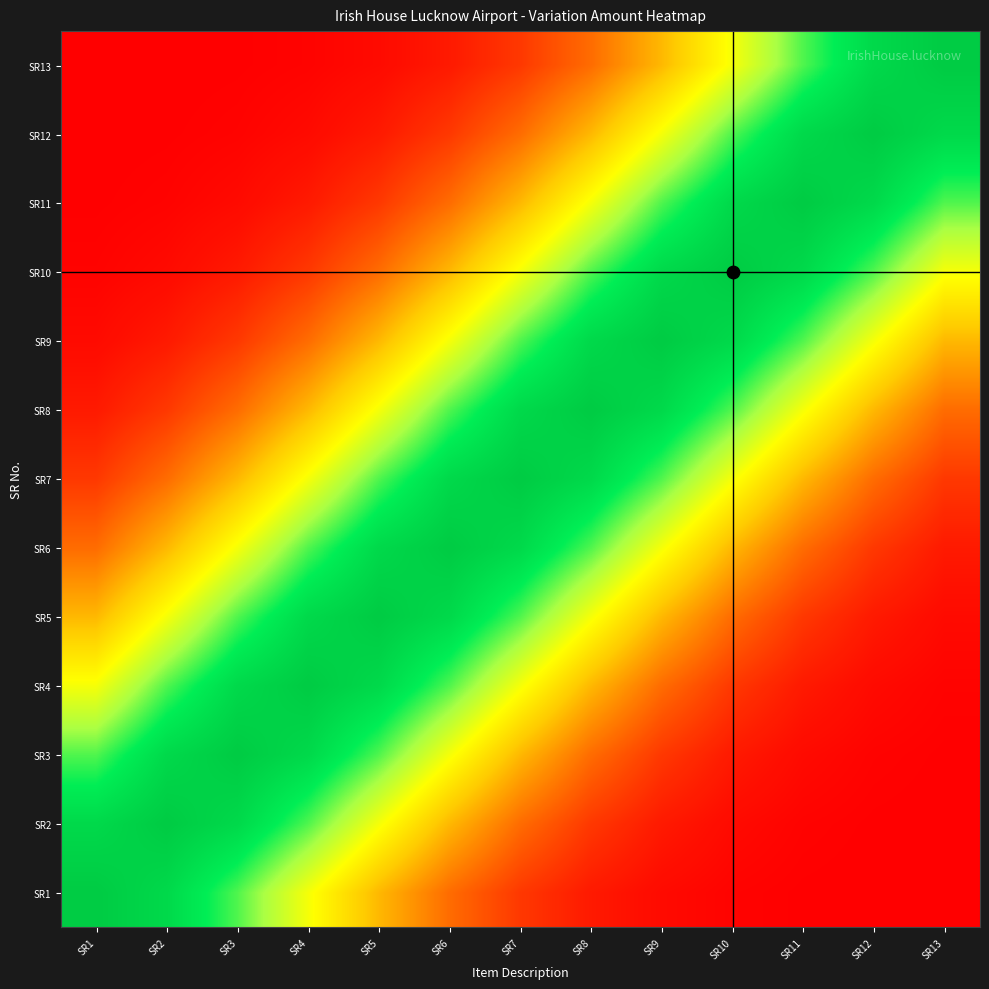

At which category is the sum across all series the highest?

SR7